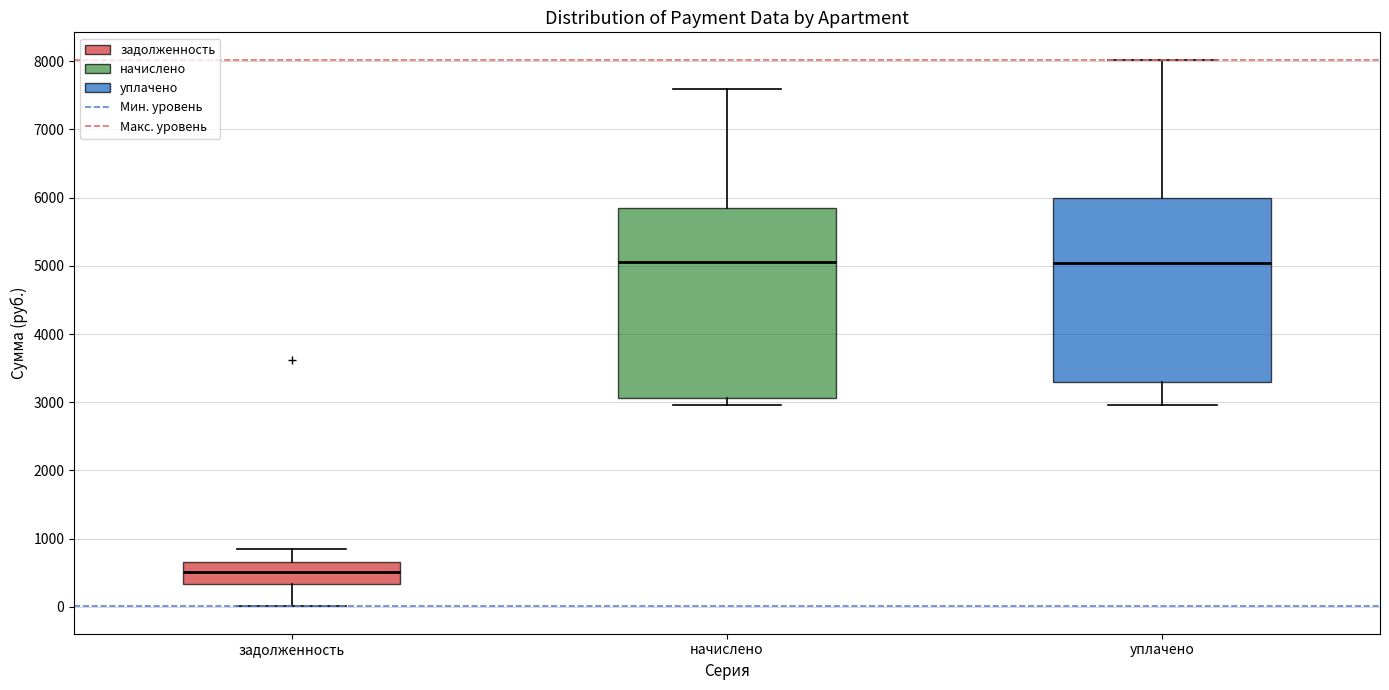

Where does the lower whisker of the box for задолженность end on the y-axis? The values are not printed on the chart, so give them approximately, as read against the axis.

0